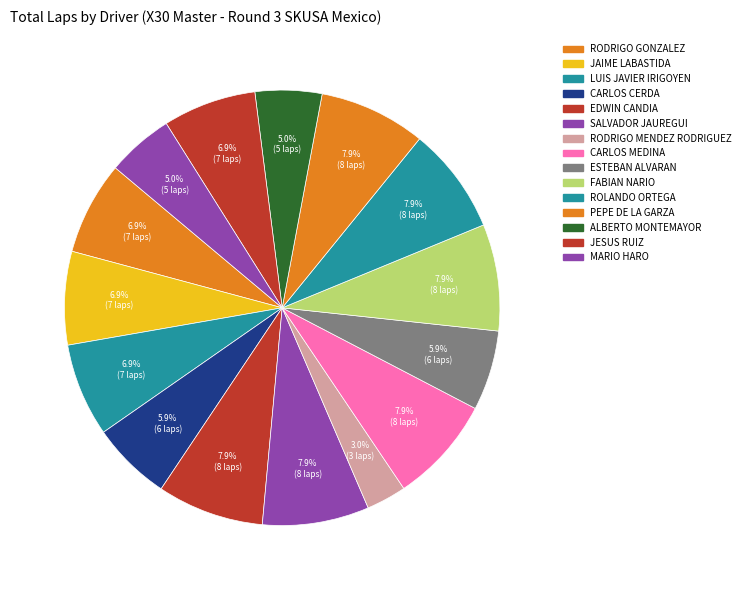

Does any single category account for the majority?

No